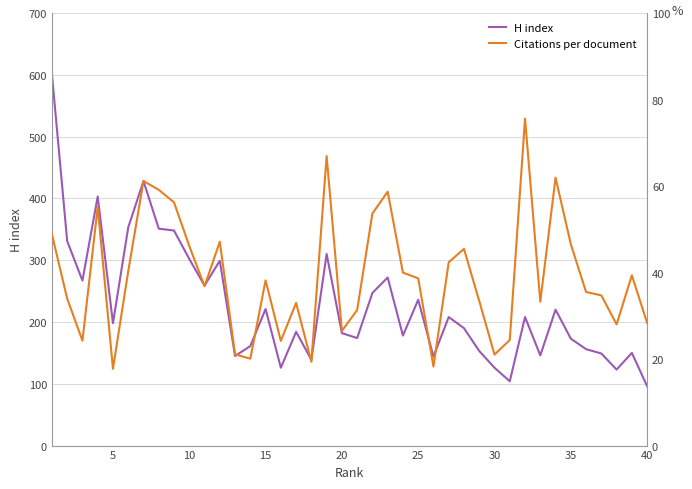

What is the sum of all H index values?

9061